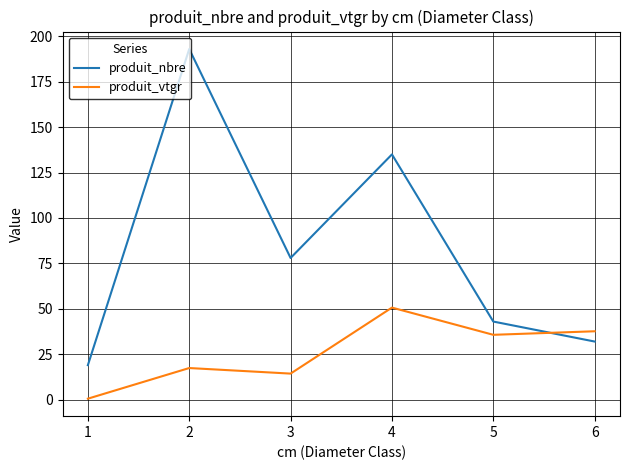

What is the difference between the maximum and minimum values in the produit_nbre series?

174.0